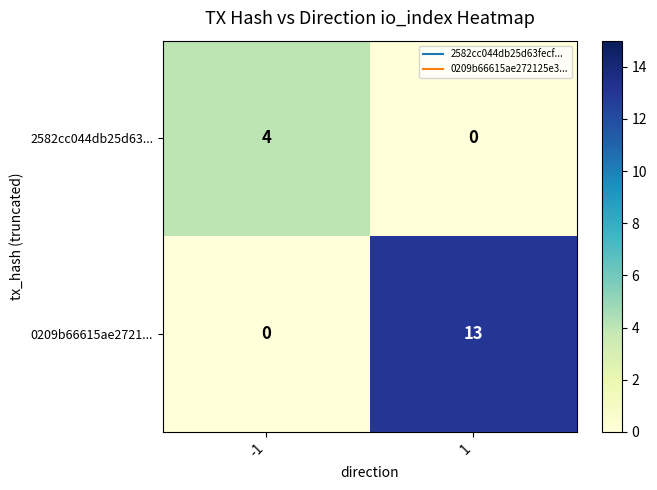

Between -1 and 1, which series saw the biggest shift?

0209b66615ae2721...